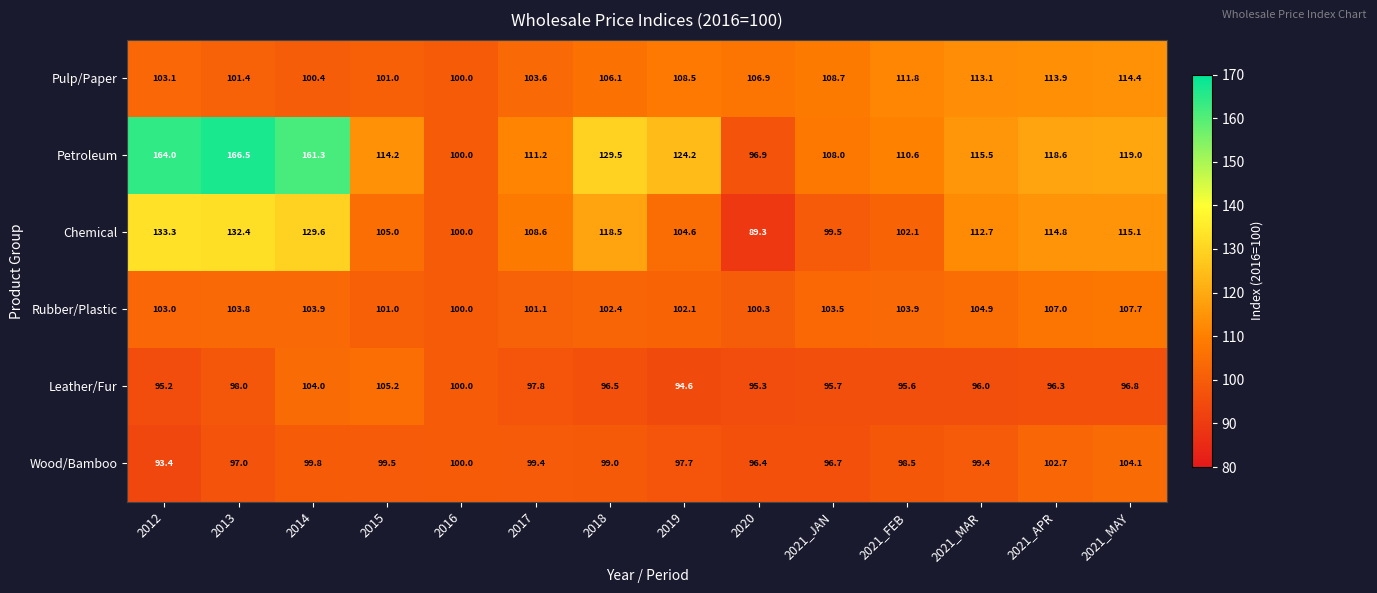

Read the Wood/Bamboo value at 2017.

99.4